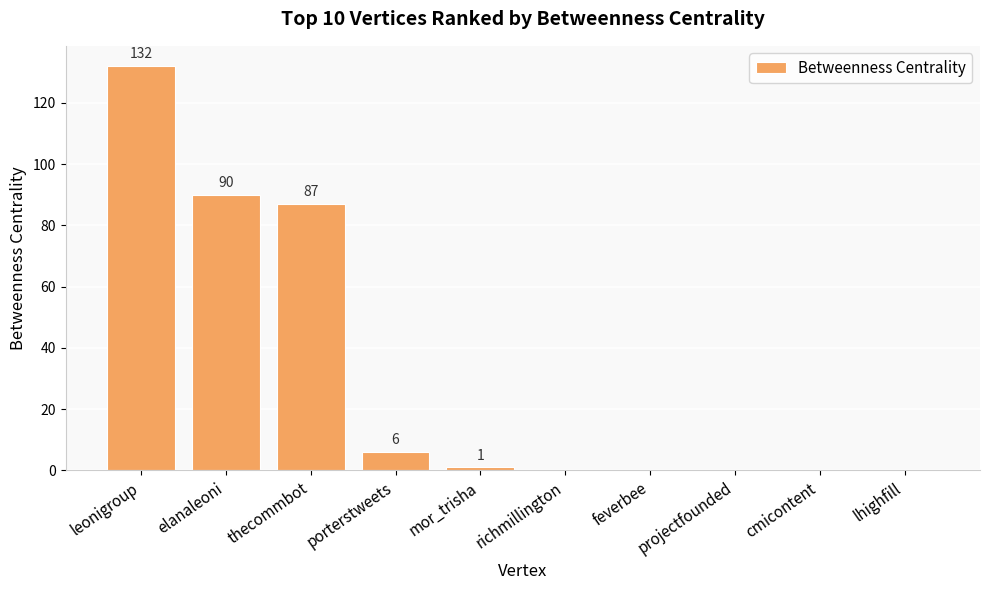

Is it true that the value at leonigroup is 29?

False